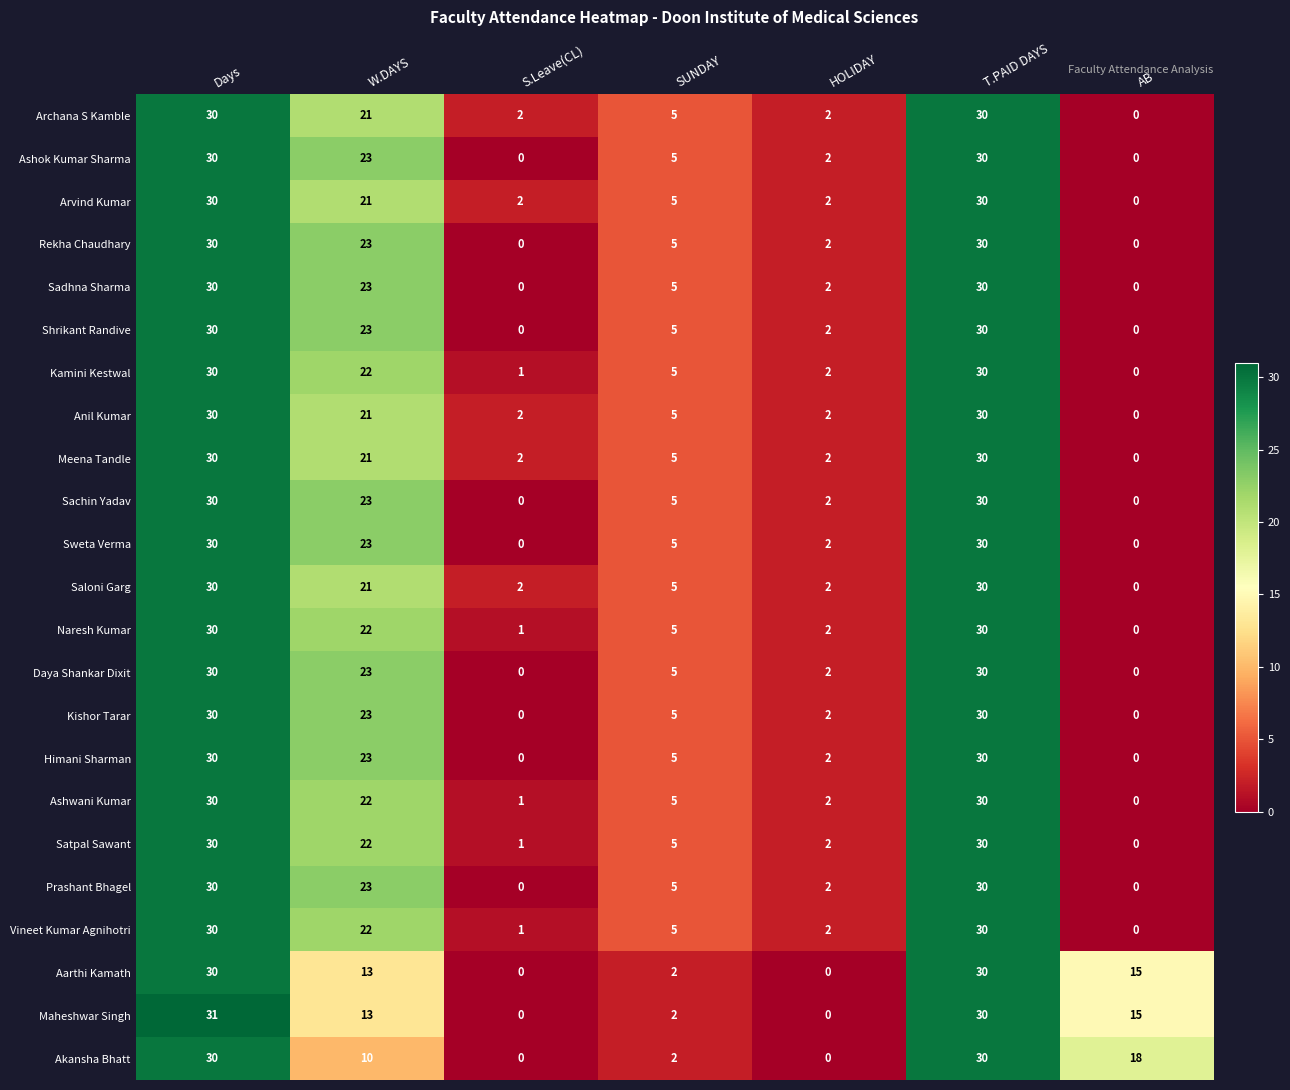

What value does the Aarthi Kamath series have at Days, to the nearest 10?

30